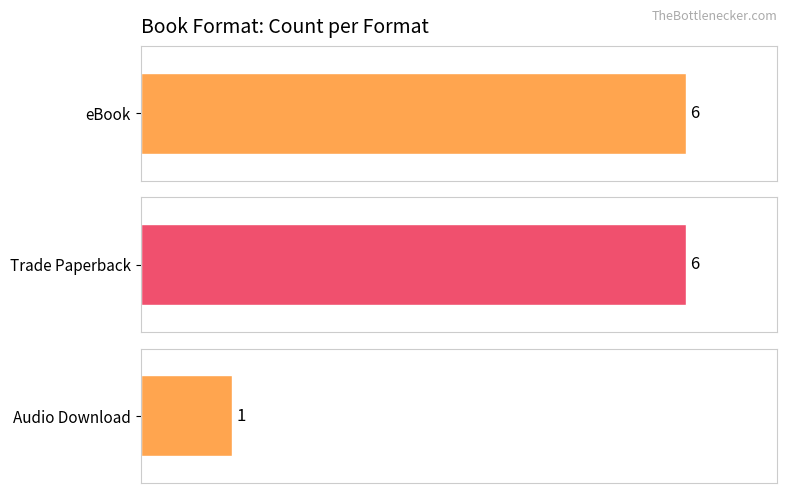

Which label corresponds to the smallest value in the chart?

Audio Download